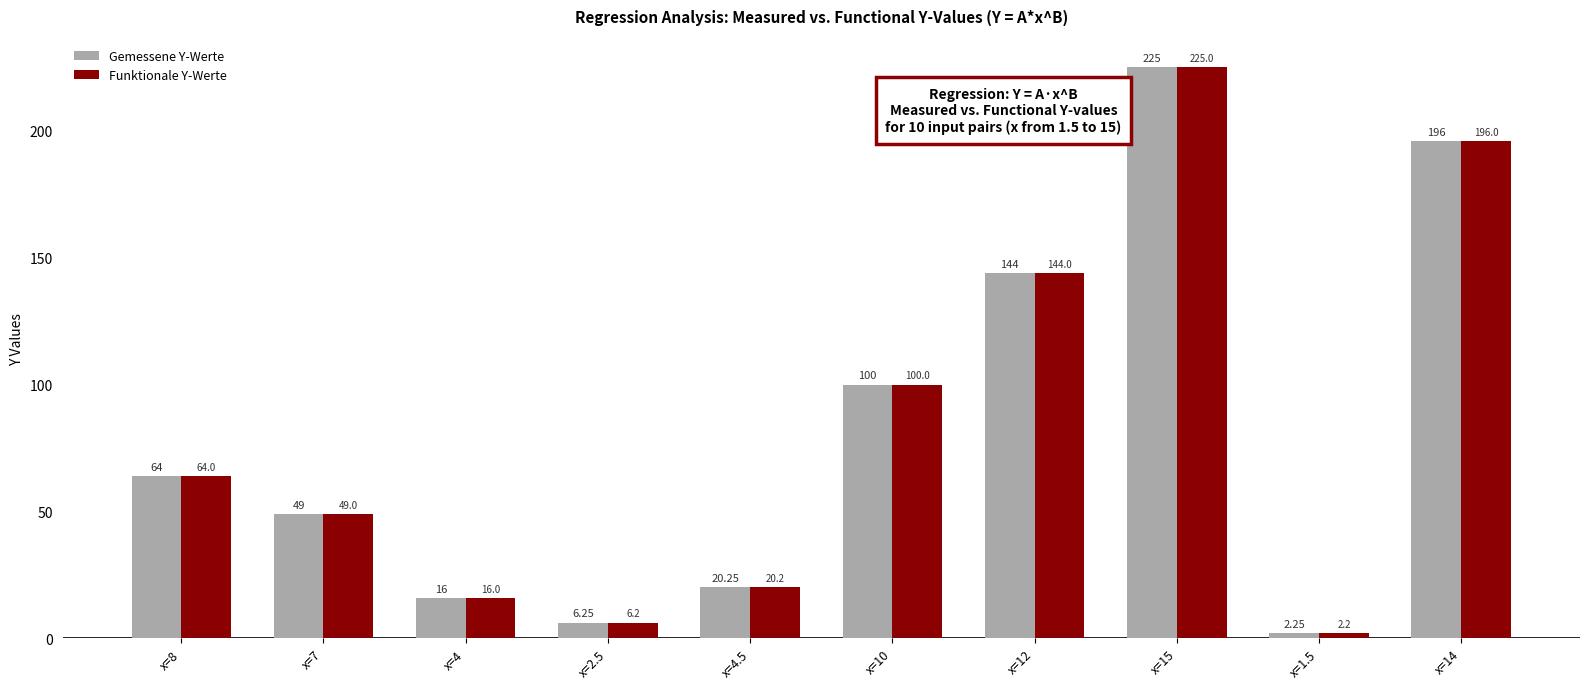

What is the difference between the second highest and minimum values in the Funktionale Y-Werte series?

193.7